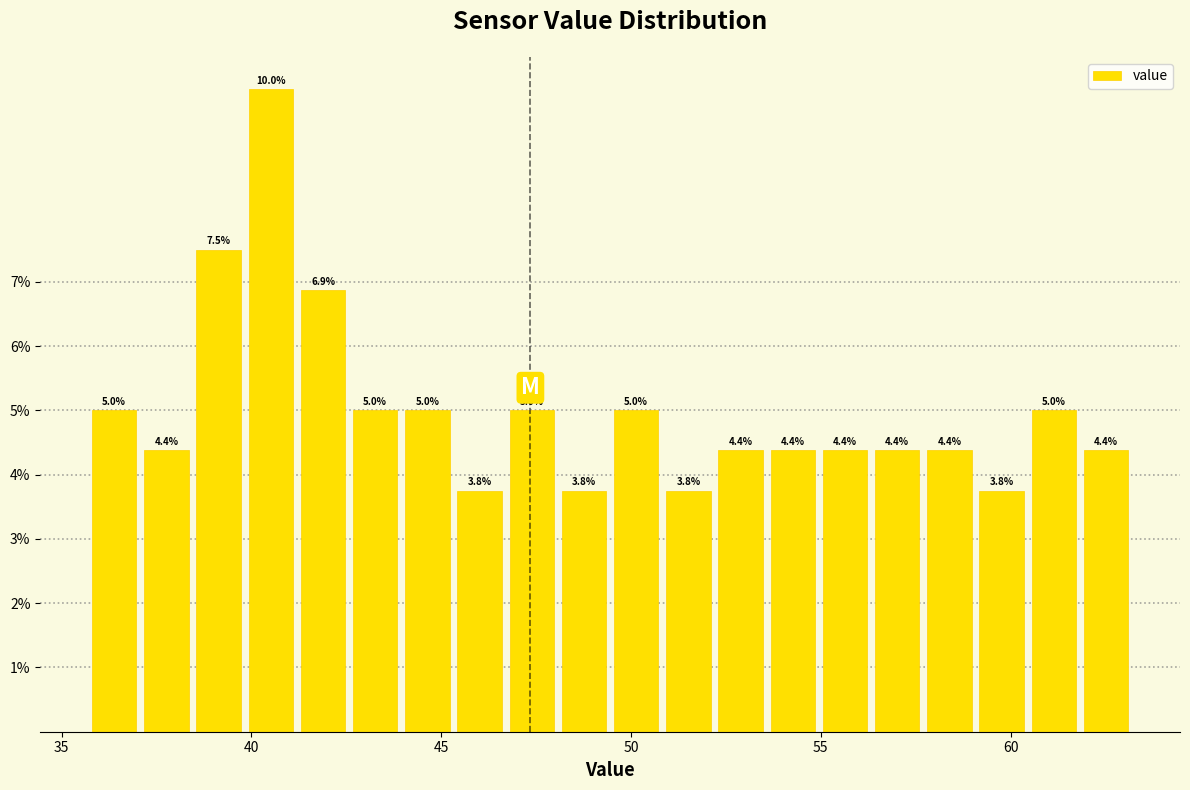

Around what value on the x-axis is the tallest bar? Give the approximate position of its centre, as read against the axis.

40.5